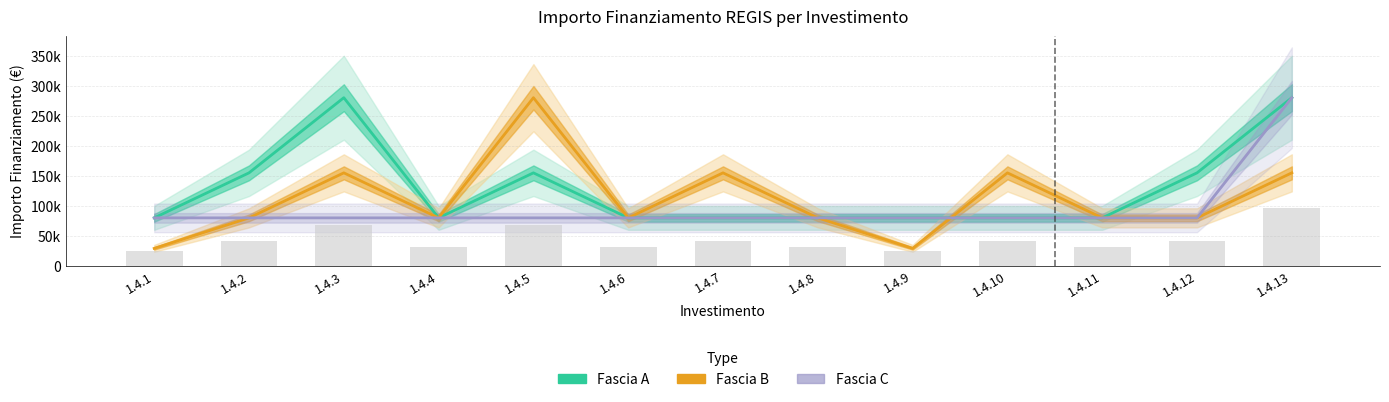

What is the difference between the second highest and second lowest values in the Fascia A series?

201010